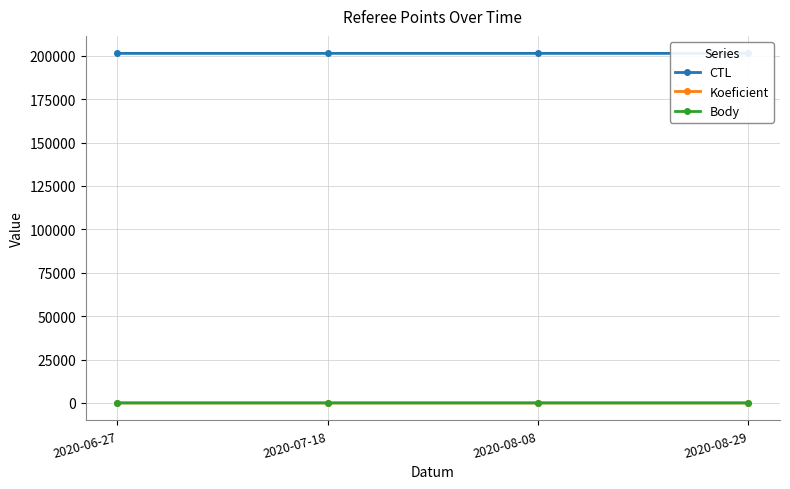

List the labels in order of Koeficient value, smallest first.

2020-07-18, 2020-06-27, 2020-08-08, 2020-08-29